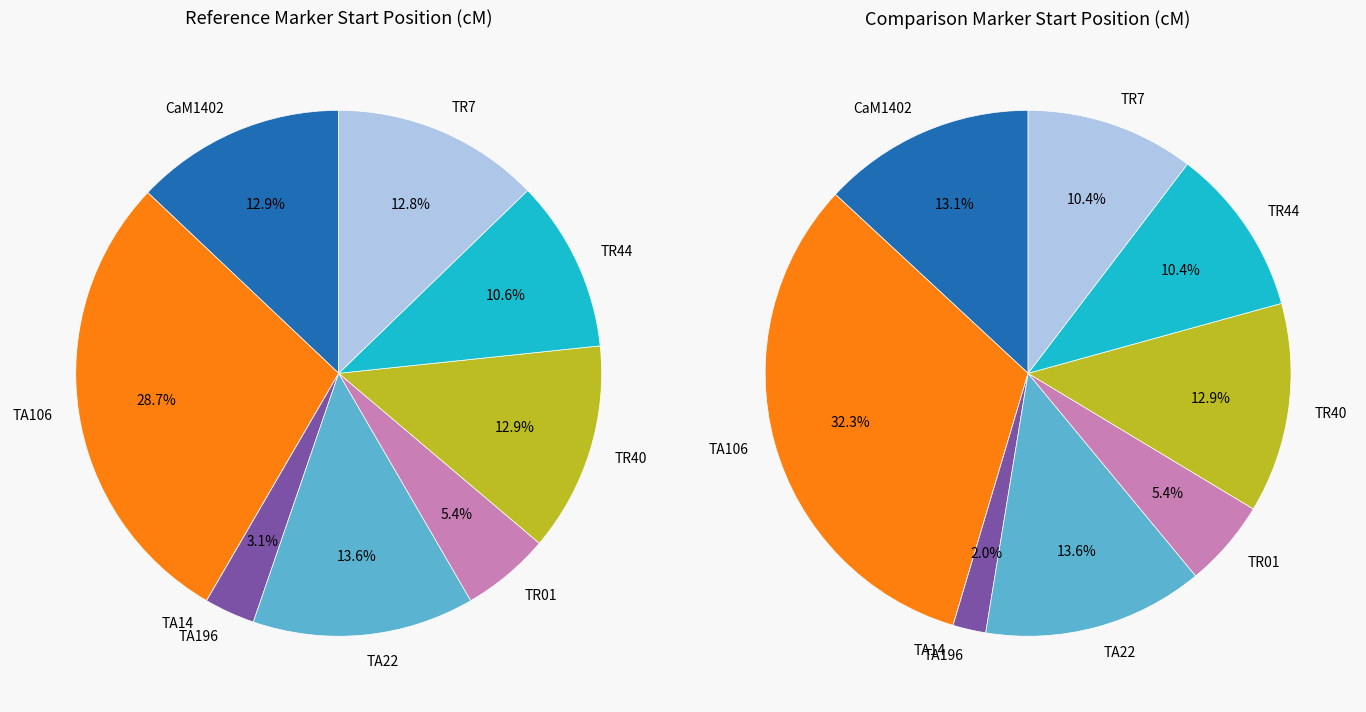

How many segments does this pie chart have?

9